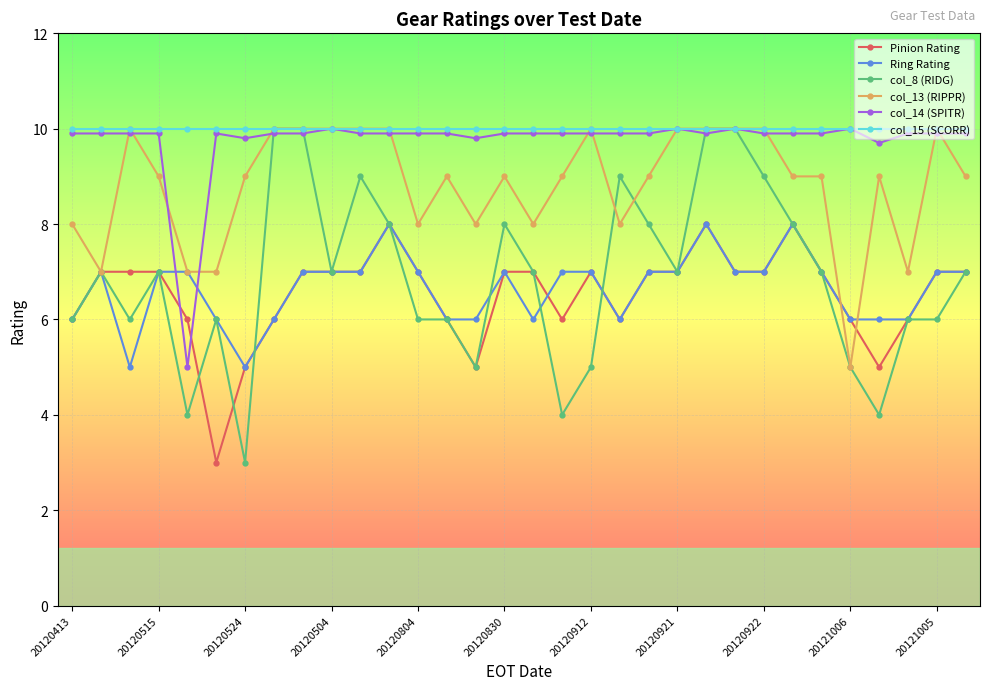

What are all the series names shown in the legend?

Pinion Rating, Ring Rating, col_8 (RIDG), col_13 (RIPPR), col_14 (SPITR), col_15 (SCORR)